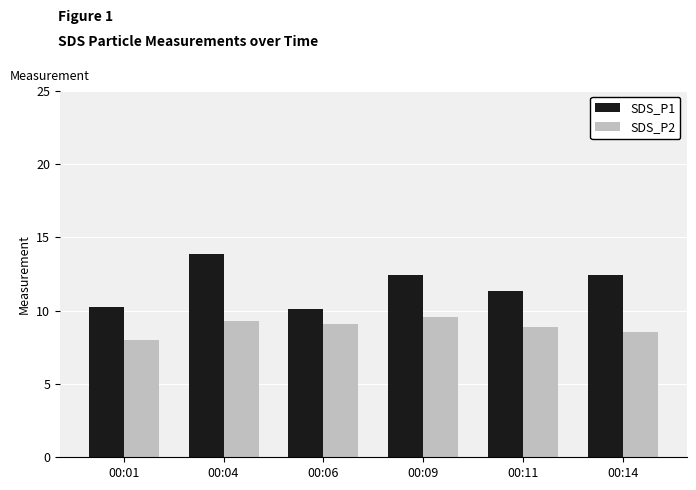

How many bars are there in total?

12